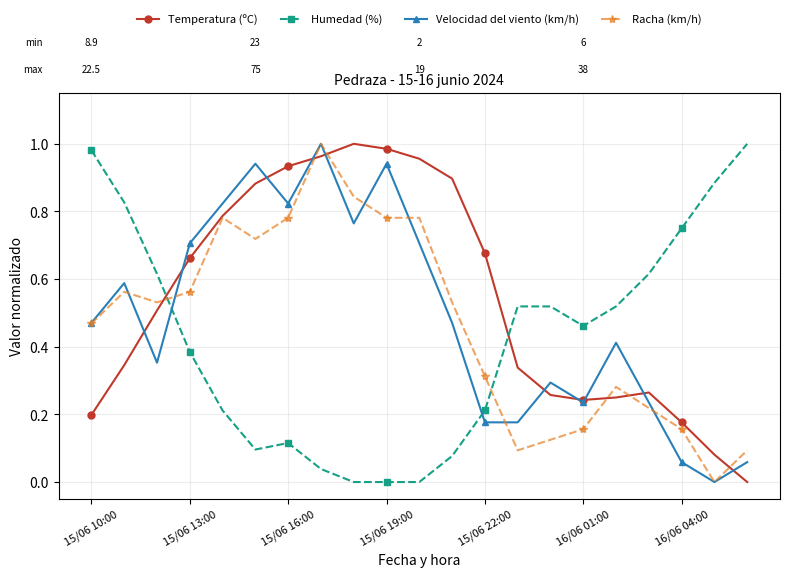

True or false: Humedad (%) and Temperatura (ºC) cross at least once.

True